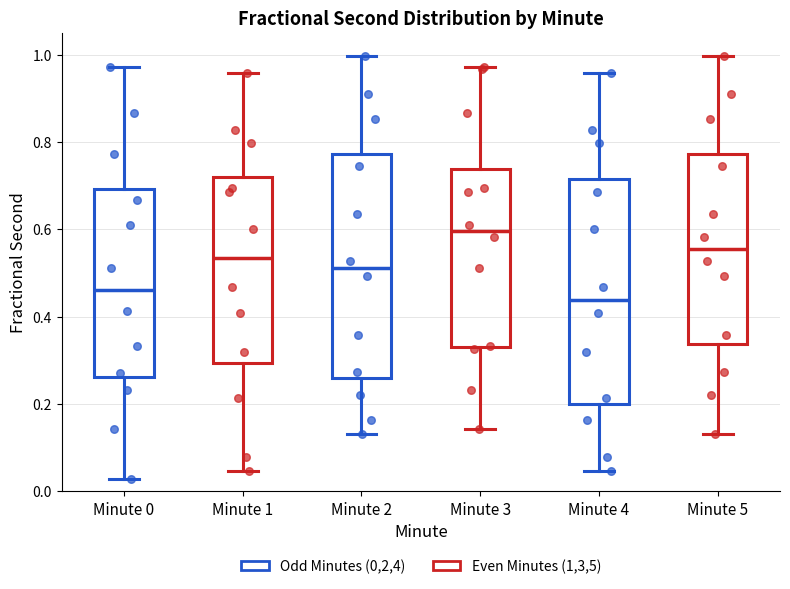

Reading left to right, read every box against the y-axis: the position of its median line, the range the box covers, and the ends of its whiskers. The values are not printed on the chart, so give them approximately, as read against the axis.

Minute 0: median 0.46, box 0.26 to 0.70, whiskers 0.02 to 0.98
Minute 1: median 0.54, box 0.30 to 0.72, whiskers 0.04 to 0.96
Minute 2: median 0.52, box 0.26 to 0.78, whiskers 0.14 to 1.00
Minute 3: median 0.60, box 0.34 to 0.74, whiskers 0.14 to 0.98
Minute 4: median 0.44, box 0.20 to 0.72, whiskers 0.04 to 0.96
Minute 5: median 0.56, box 0.34 to 0.78, whiskers 0.14 to 1.00